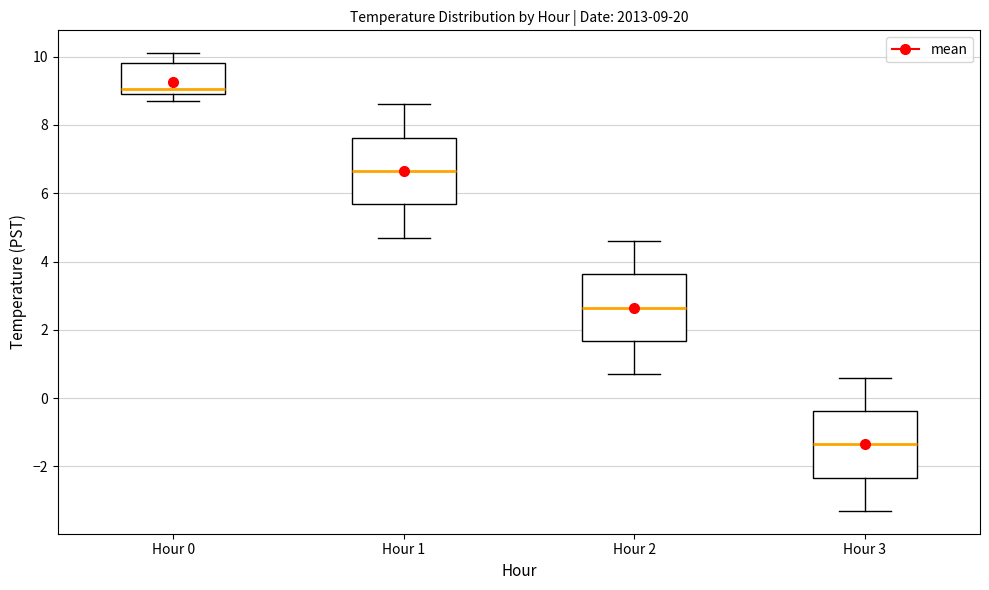

Which box has the highest median line?

Hour 0